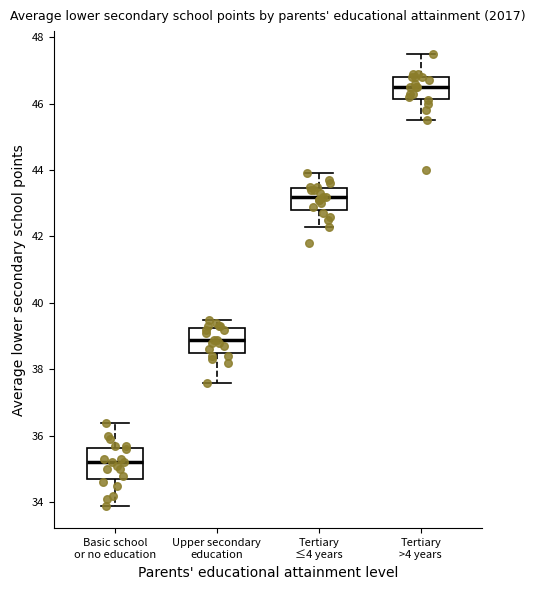

Where does the upper whisker of the box for Basic school or no education end on the y-axis? The values are not printed on the chart, so give them approximately, as read against the axis.

36.4